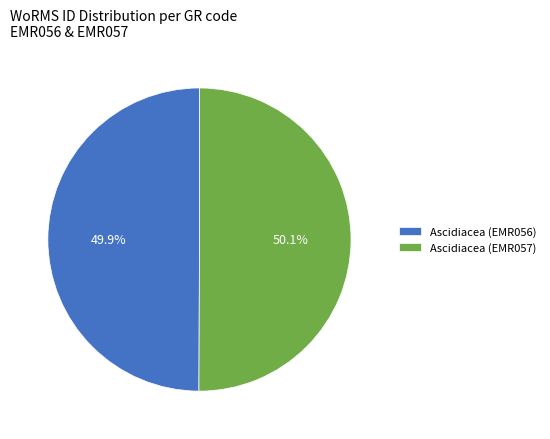

What is the ratio of the value at Ascidiacea (EMR056) to the value at Ascidiacea (EMR057)?

1.0